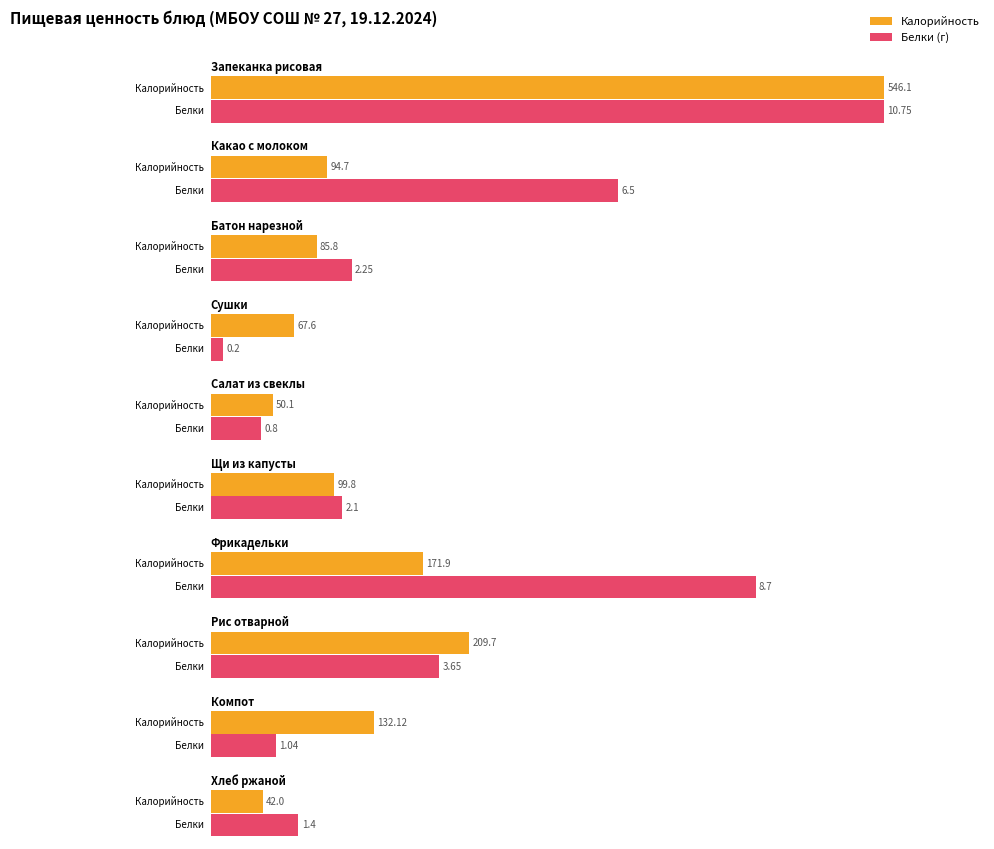

Reading left to right, what are all the values shown in this chart?

Калорийность: Запеканка рисовая=546.1	Какао с молоком=94.7	Батон нарезной=85.8	Сушки=67.6	Салат из свеклы=50.1	Щи из капусты=99.8	Фрикадельки=171.9	Рис отварной=209.7	Компот=132.1	Хлеб ржаной=42.0
Белки: Запеканка рисовая=10.8	Какао с молоком=6.5	Батон нарезной=2.2	Сушки=0.2	Салат из свеклы=0.8	Щи из капусты=2.1	Фрикадельки=8.7	Рис отварной=3.6	Компот=1.0	Хлеб ржаной=1.4